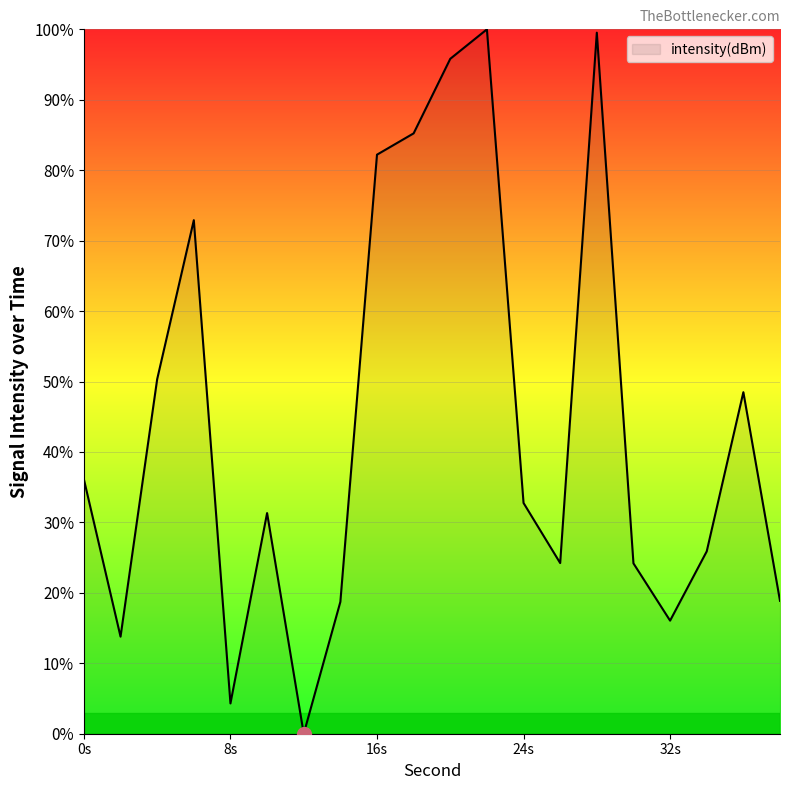

What is the average value?

44.0